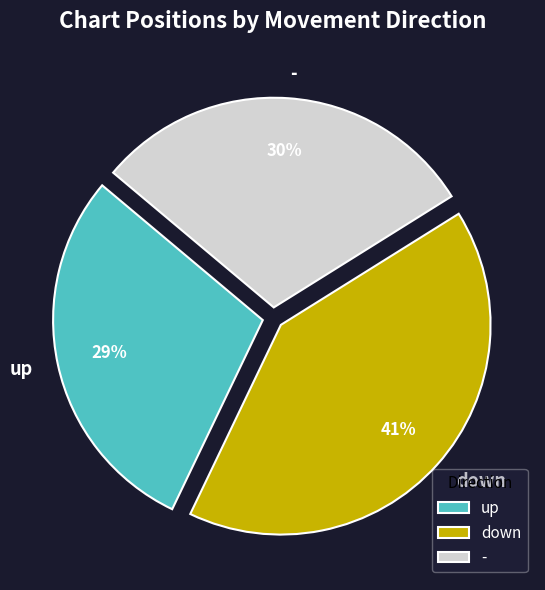

Does any single category account for the majority?

No